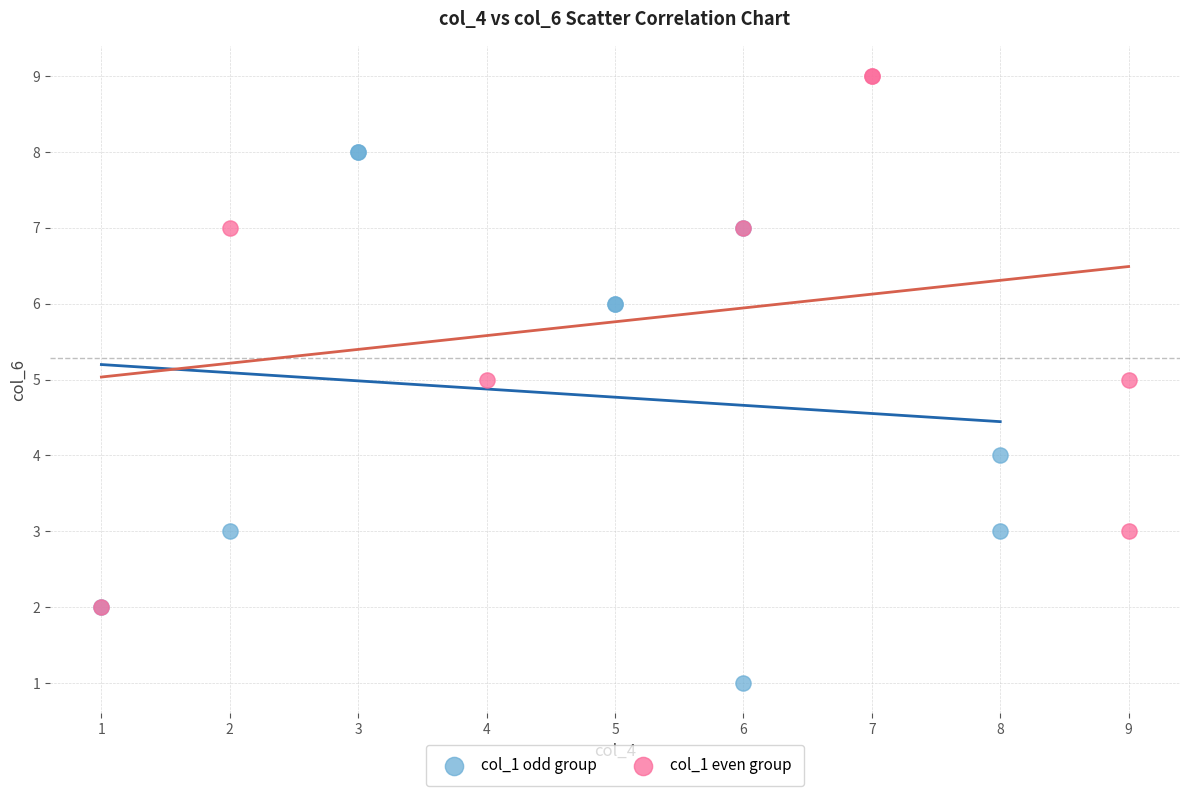

Which series reaches the minimum Y coordinate?

col_1 odd group